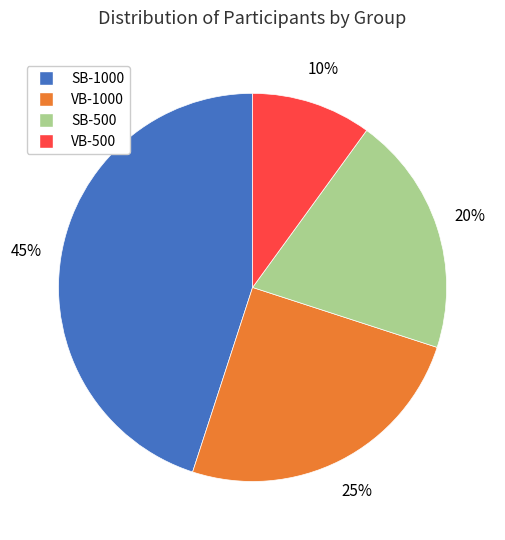

Is it true that SB-1000 is 45% of the pie?

True